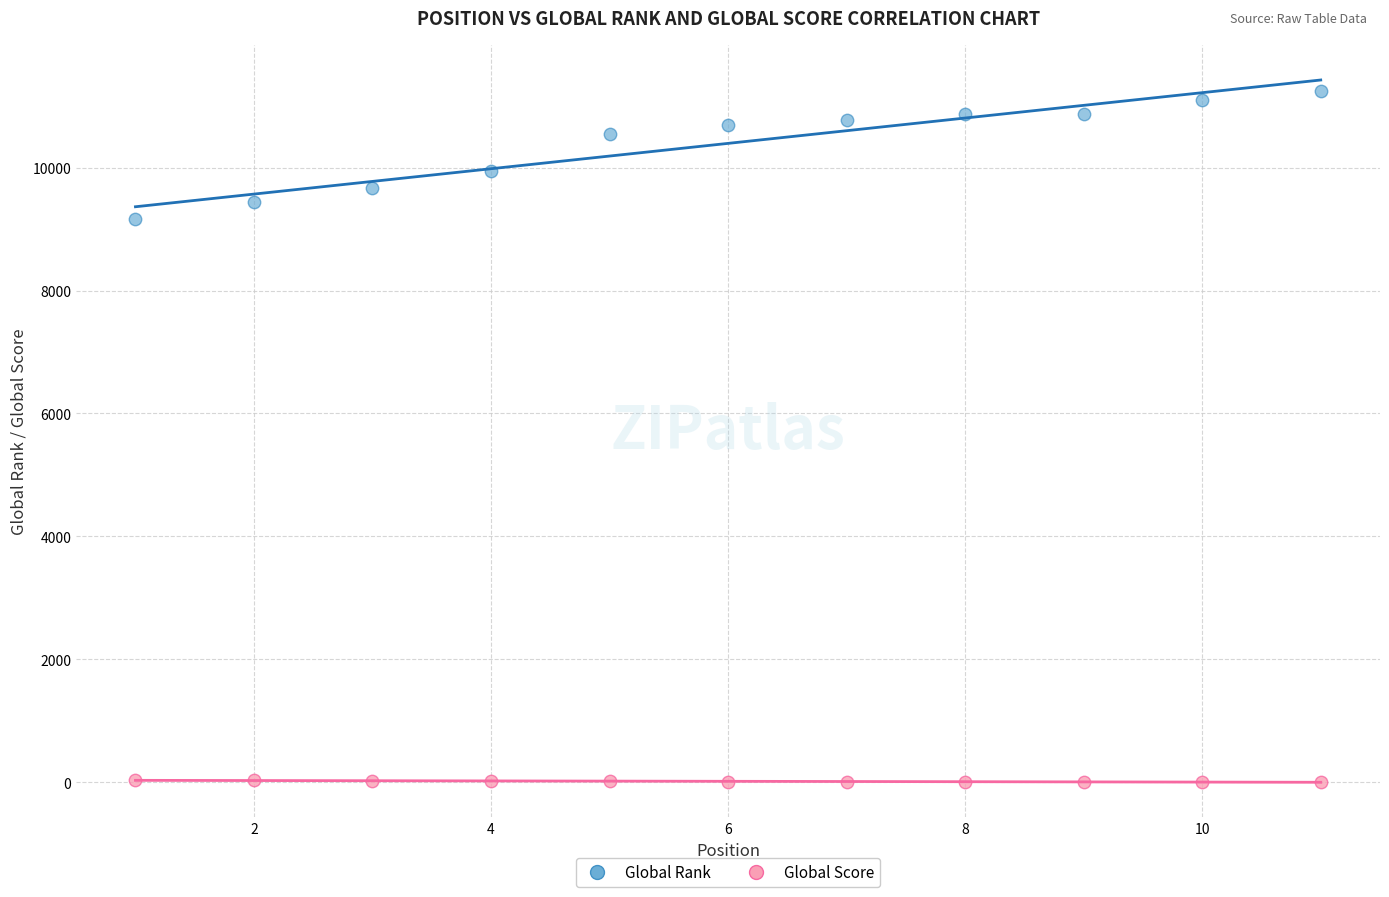

What are all the series names shown in the legend?

Global Rank, Global Score